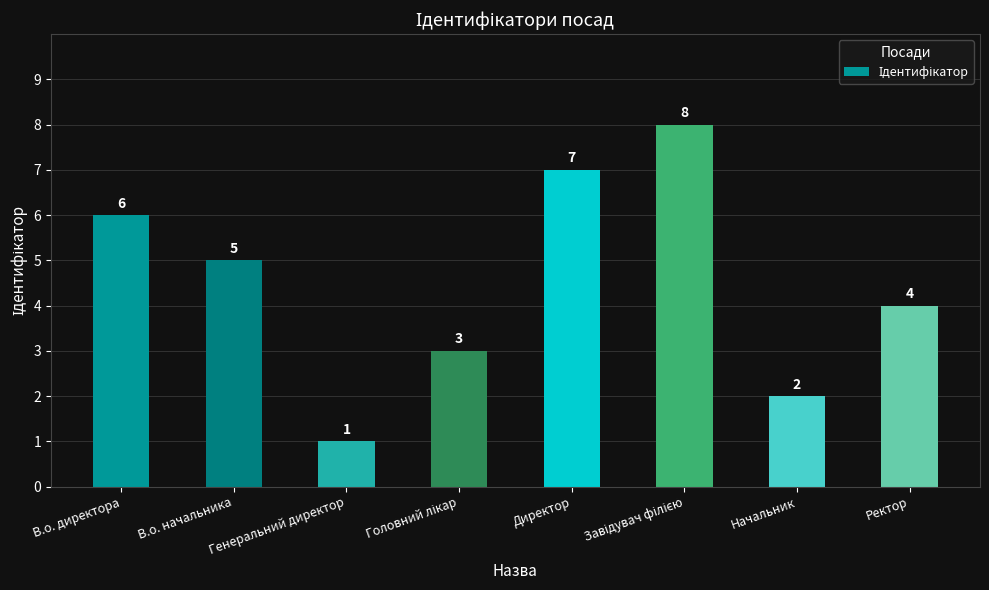

What is the difference between the maximum and second lowest values?

6